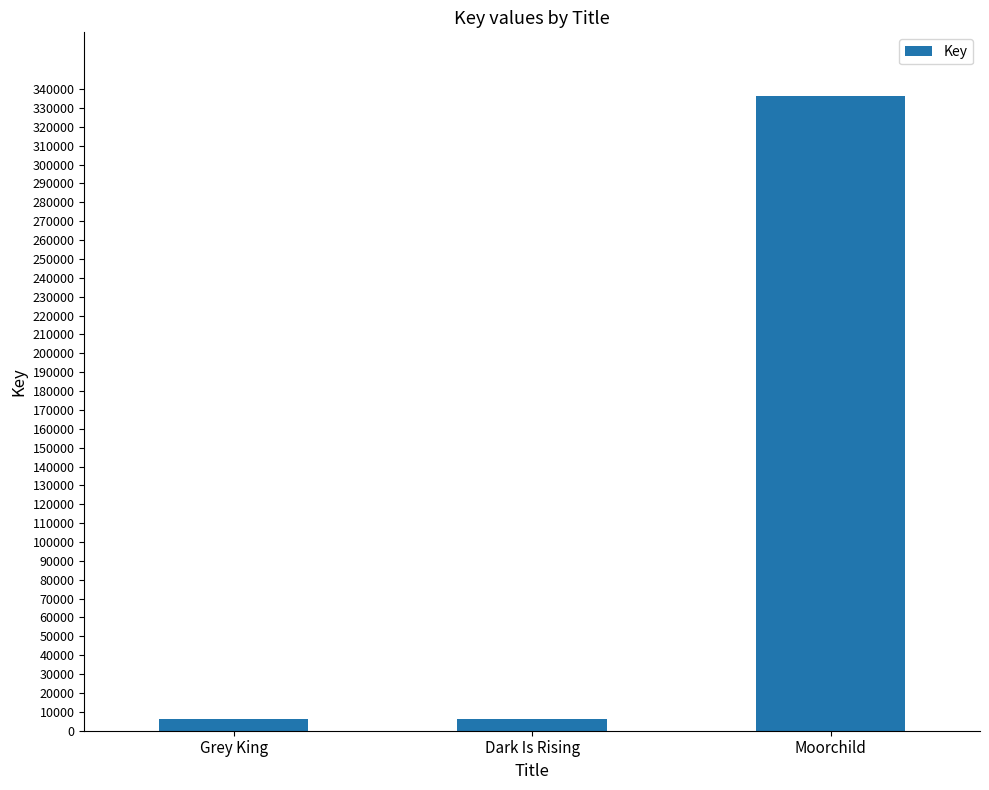

What is the label of the 1st bar from the left?

Grey King